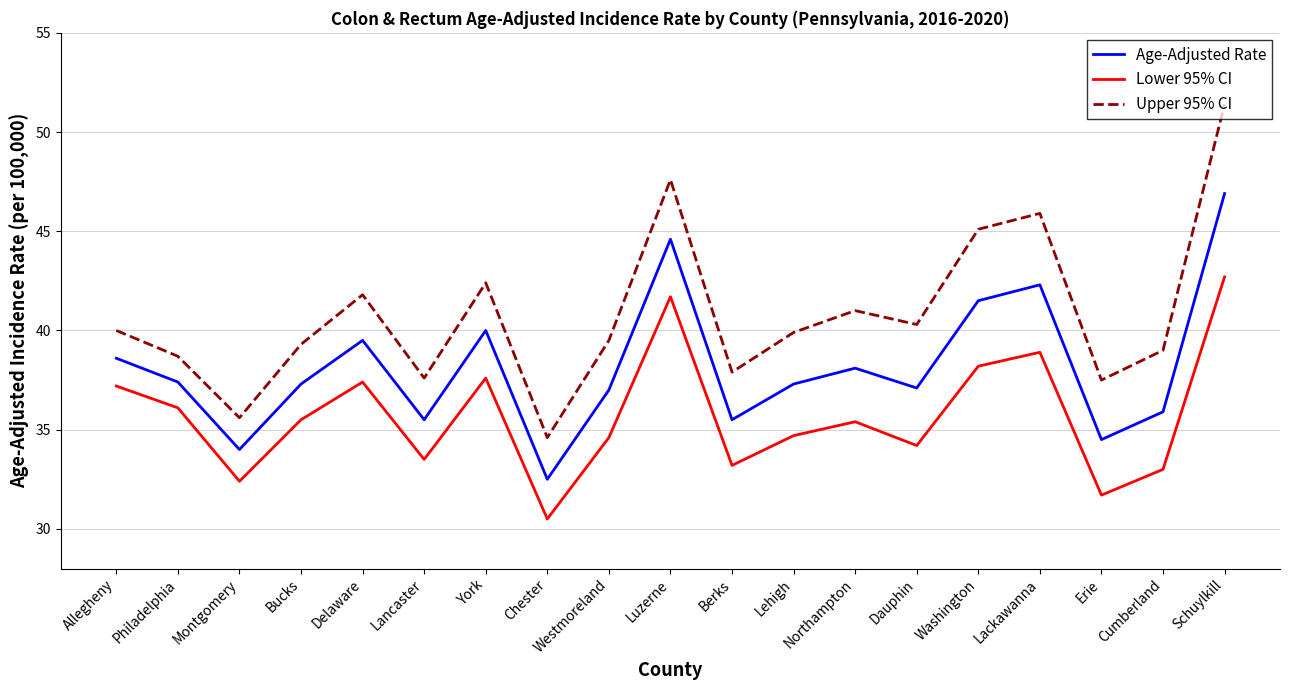

How many values in the Lower 95% CI series exceed 35?

10